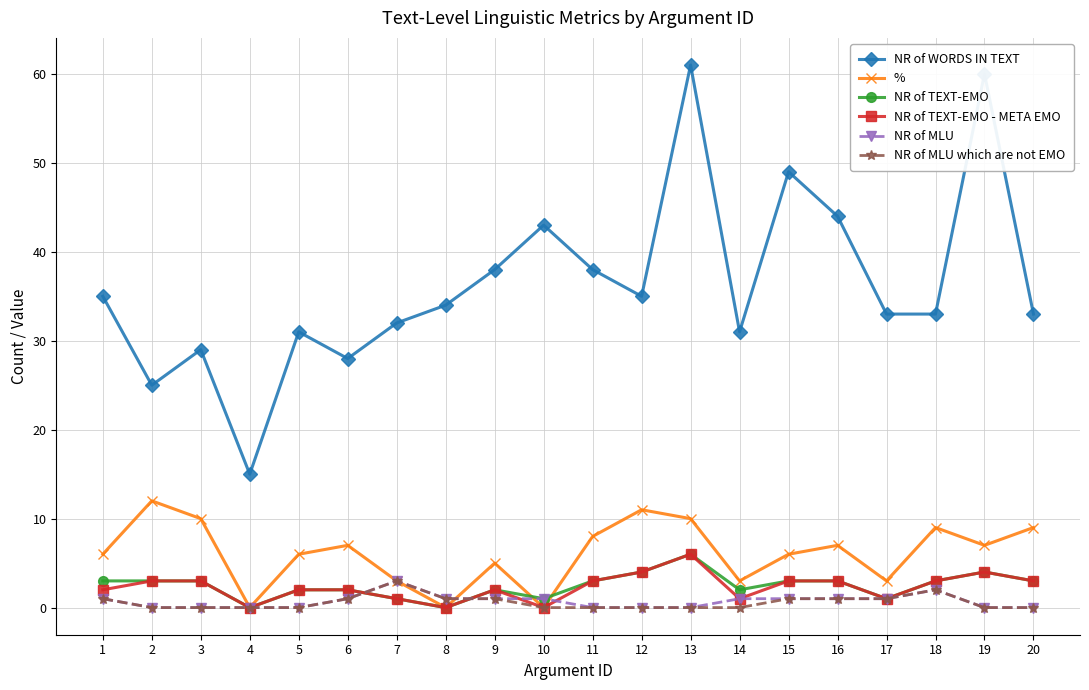

What is the value of the NR of TEXT-EMO point at the 11th from the left?

3